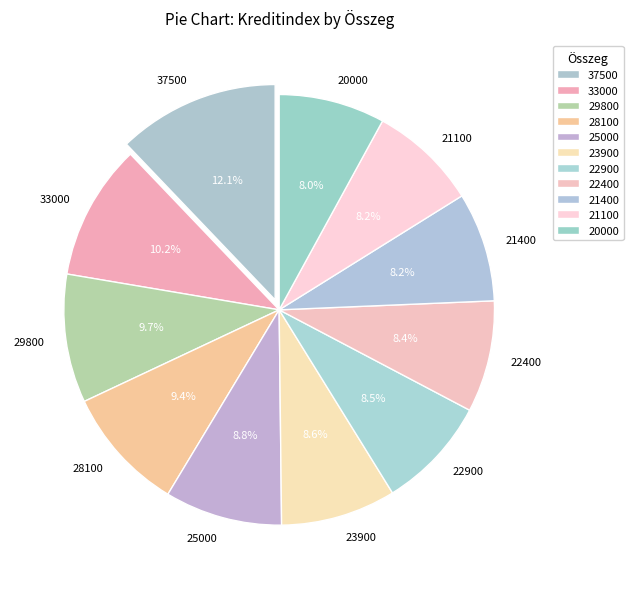

Is there any slice that represents more than half of the pie?

No